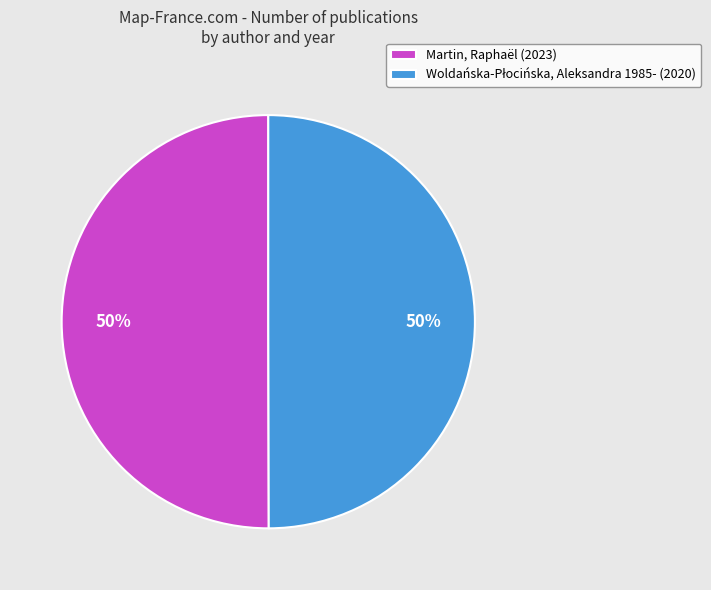

The Martin, Raphaël (2023) slice represents 50% of the pie. True or false?

True